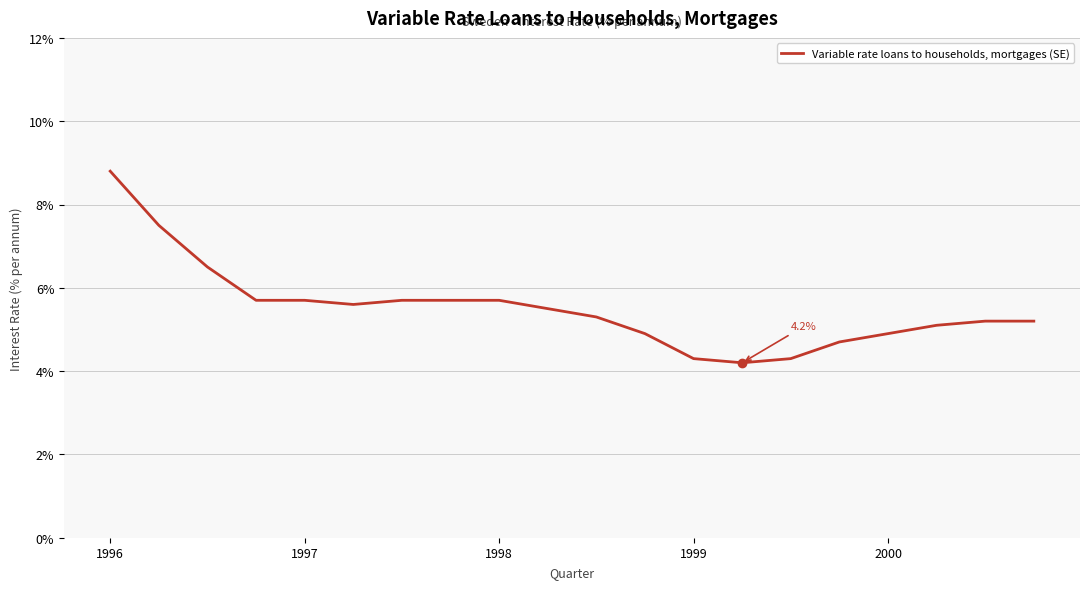

What is the greatest value displayed?

8.8